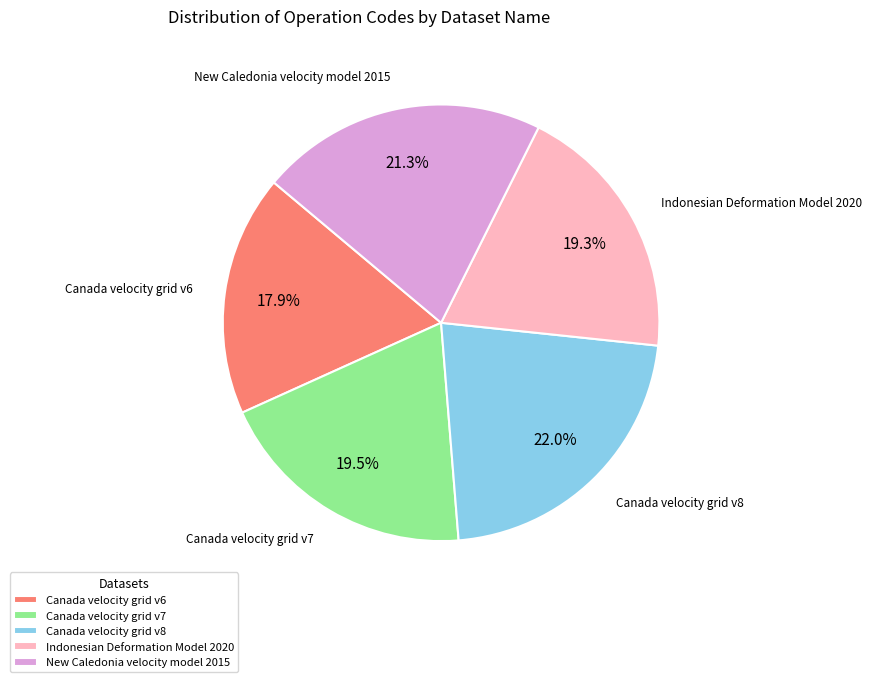

Which category has the biggest portion of the pie?

Canada velocity grid v8